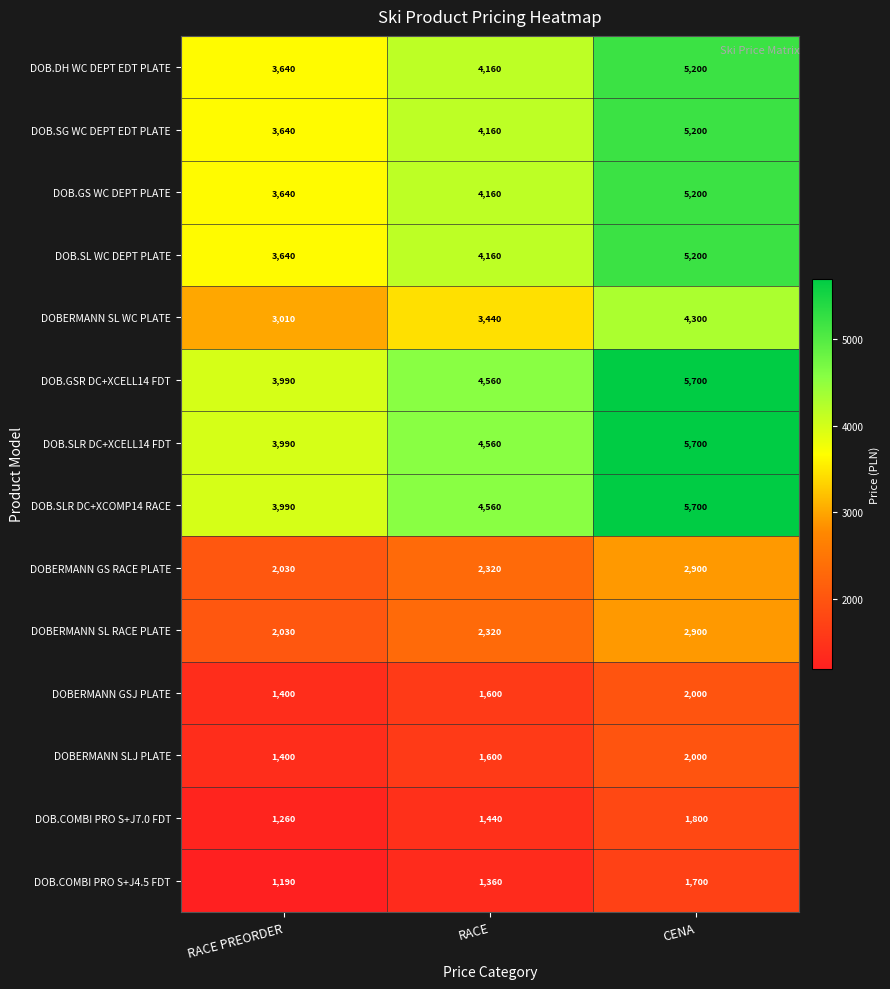

The DOB.SG WC DEPT EDT PLATE series shows 5200 at CENA. True or false?

True